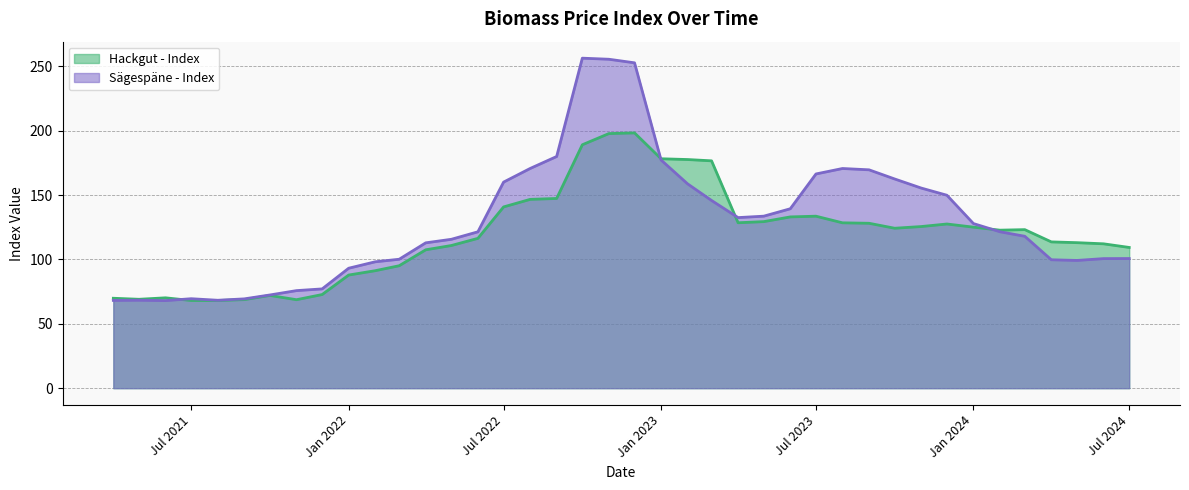

List the series in order of their peak value, highest first.

Sägespäne - Index, Hackgut - Index